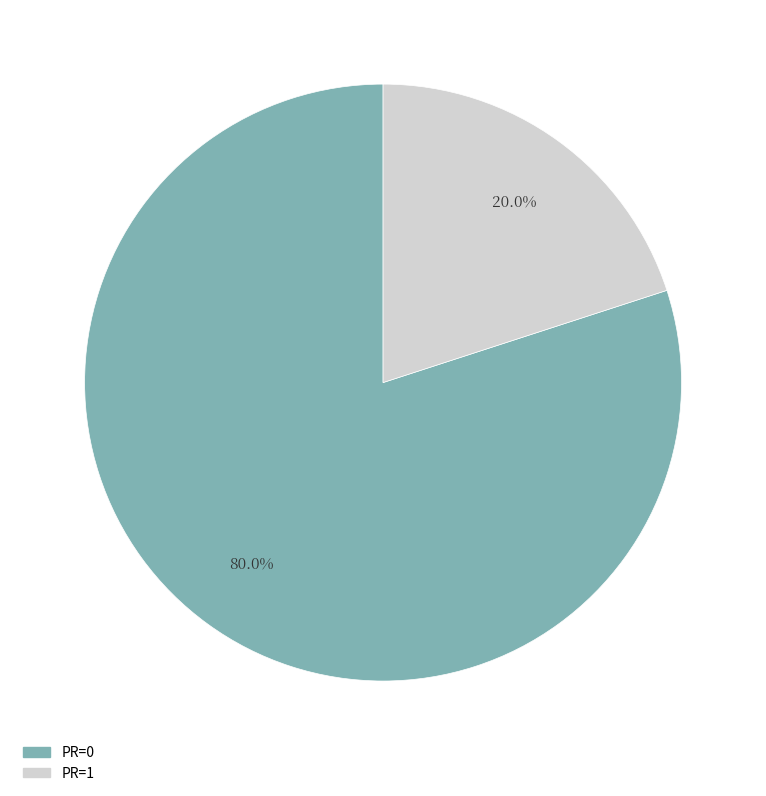

To the nearest percent, what is the average slice percentage?

50%